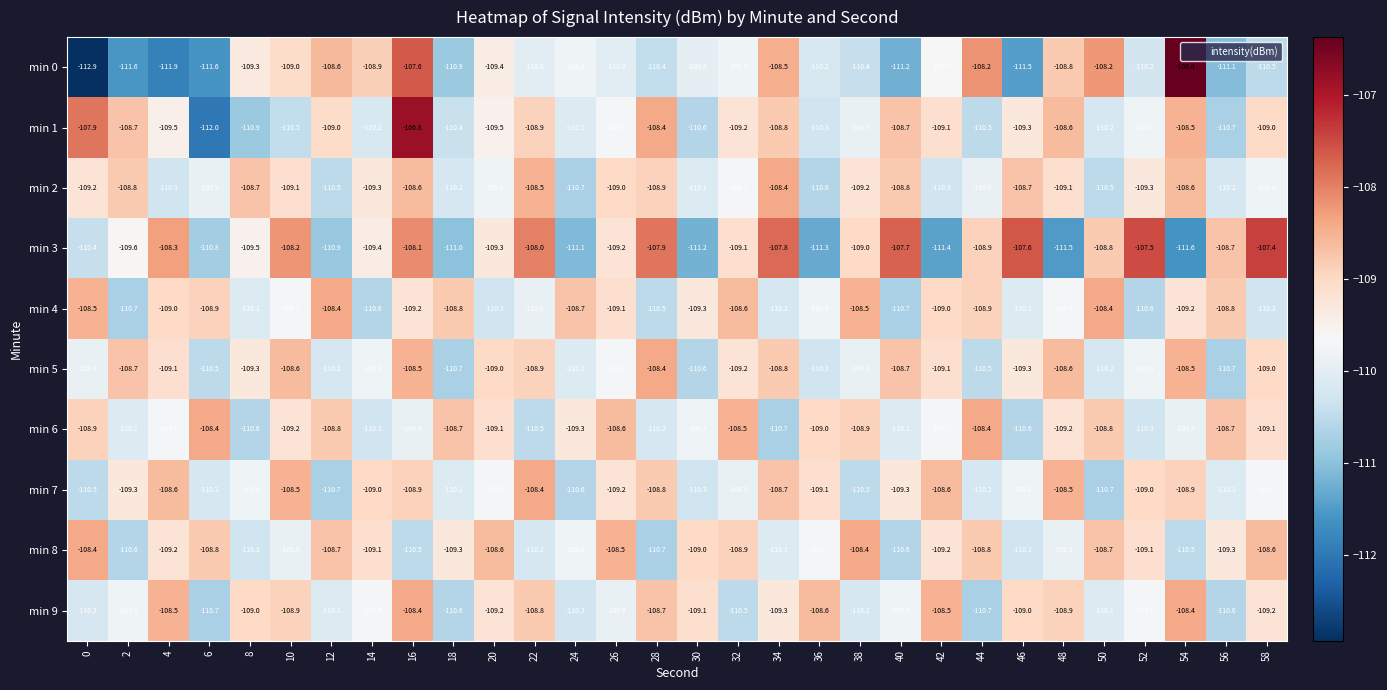

True or false: min 7 has a value of -56.2 at 40.

False